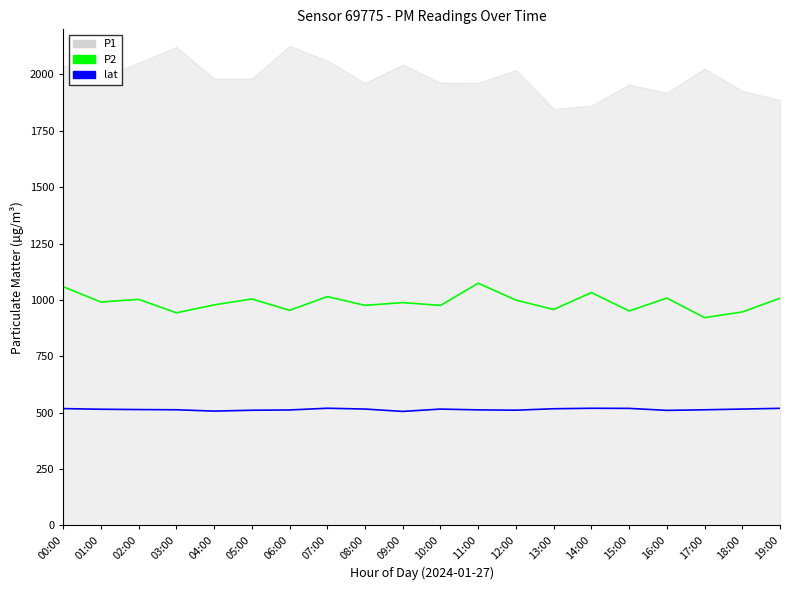

How many interior local peaks does the P2 series have?

7